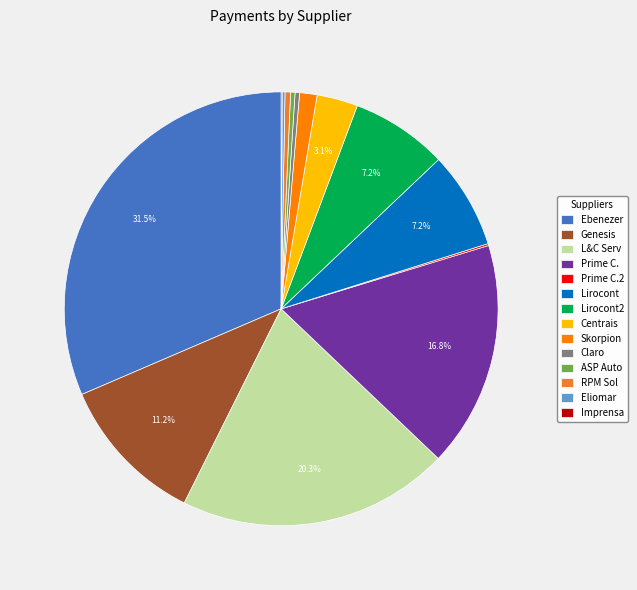

What is the largest slice in the pie chart?

Ebenezer